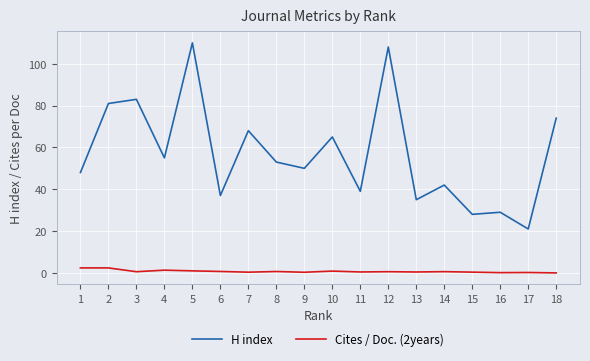

List the series in order of their overall mean, highest first.

H index, Cites / Doc. (2years)